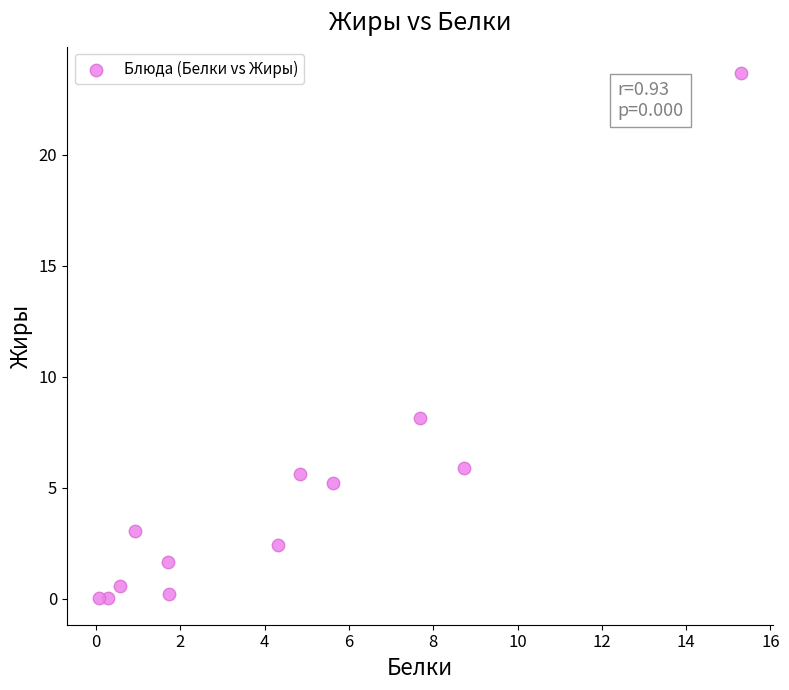

What is the range of Y values (max minus min)?

23.7